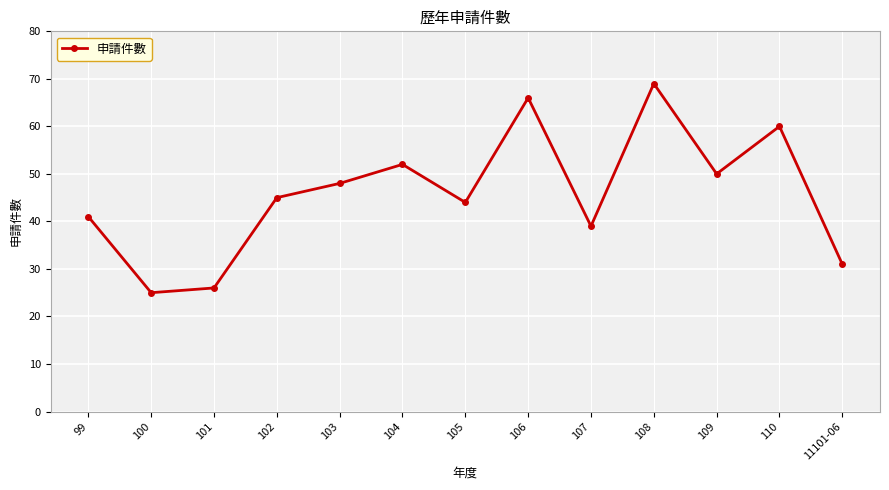

True or false: there are more than 1 points higher than both neighbors.

True